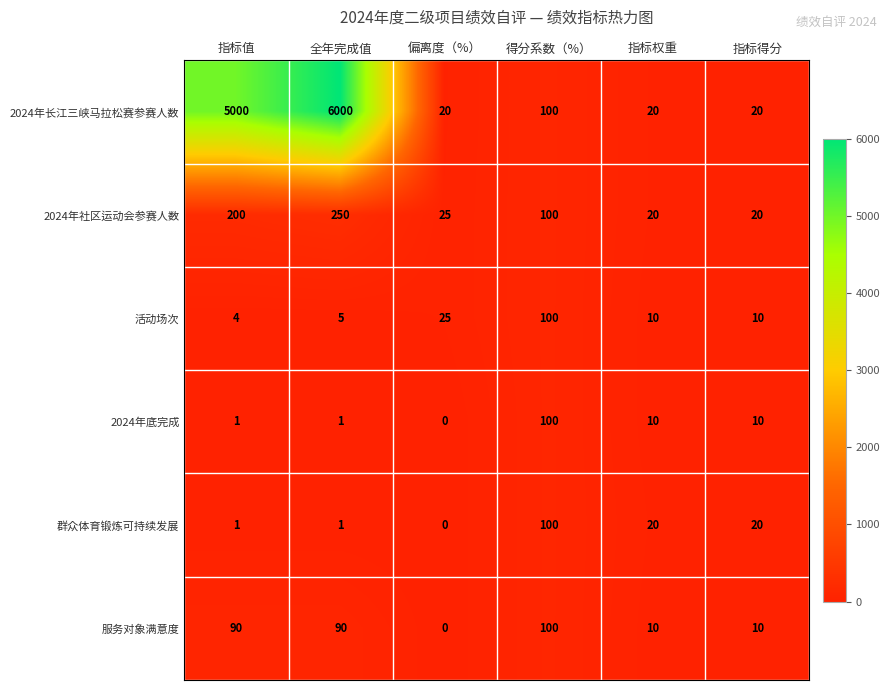

How many data points does each series have?

6